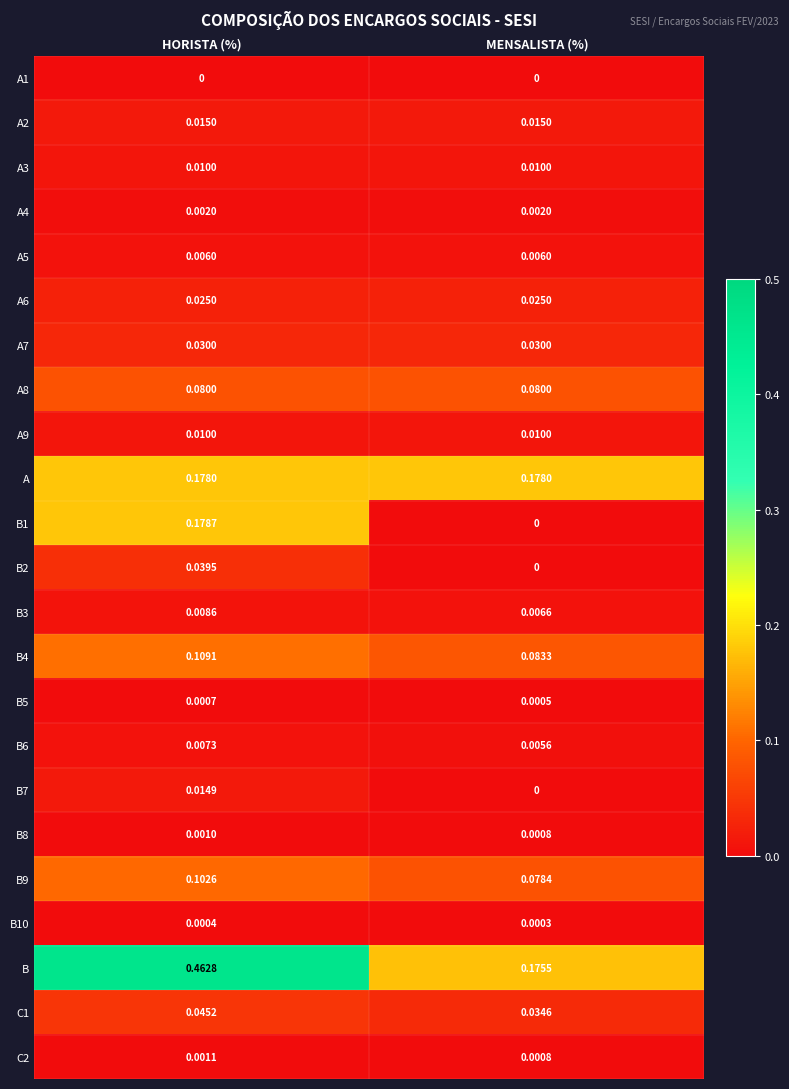

Rank the categories by C1 value from highest to lowest.

HORISTA (%), MENSALISTA (%)